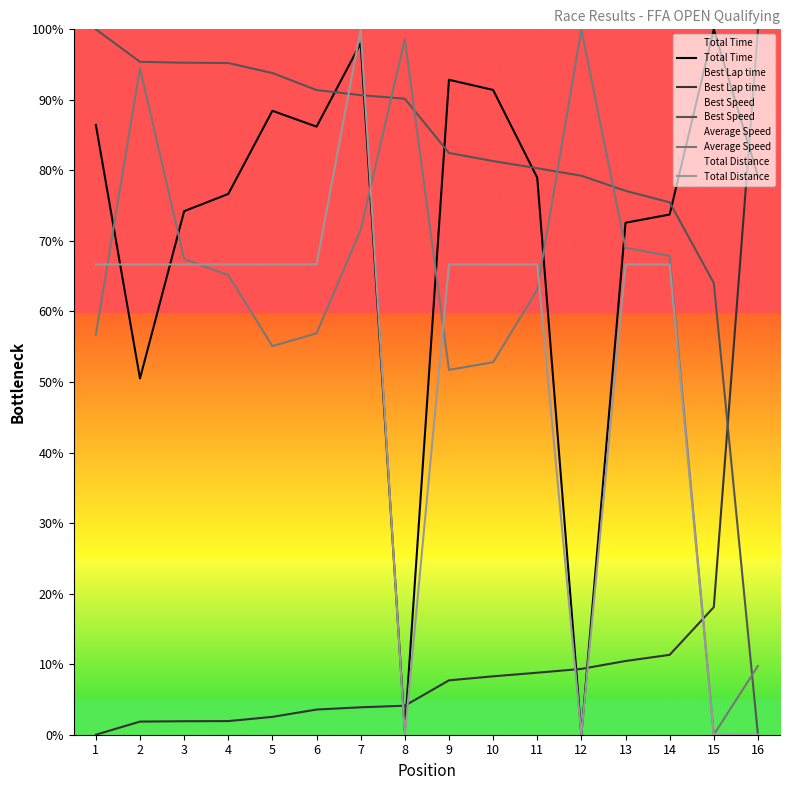

How many times do Average Speed and Best Speed cross each other?

5